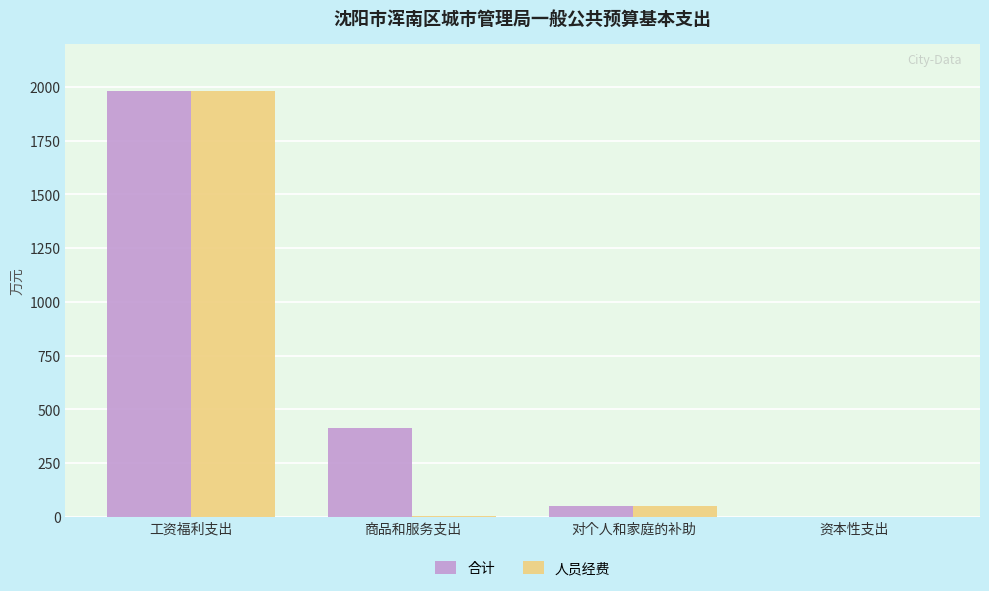

At which label does 合计 reach its peak?

工资福利支出